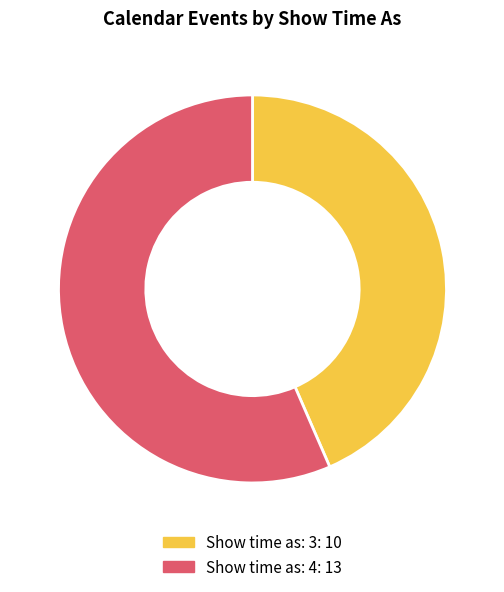

Is there a majority slice in this chart?

Yes